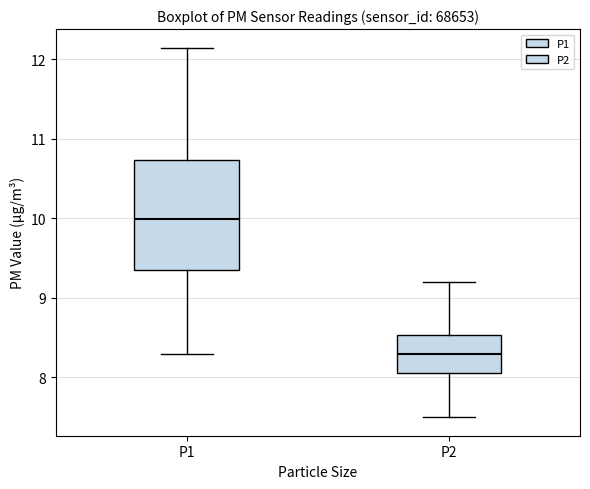

Which box is the tallest, from its lower edge to its upper edge?

P1